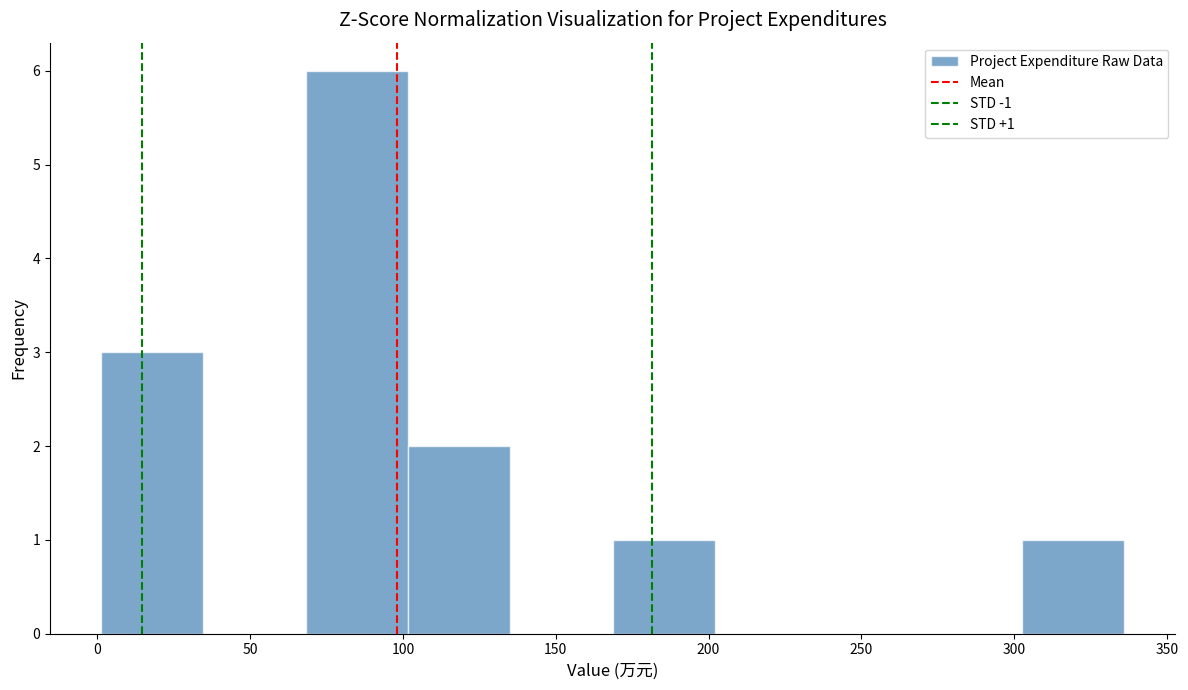

Which range on the x-axis has the tallest bar?

70 to 100